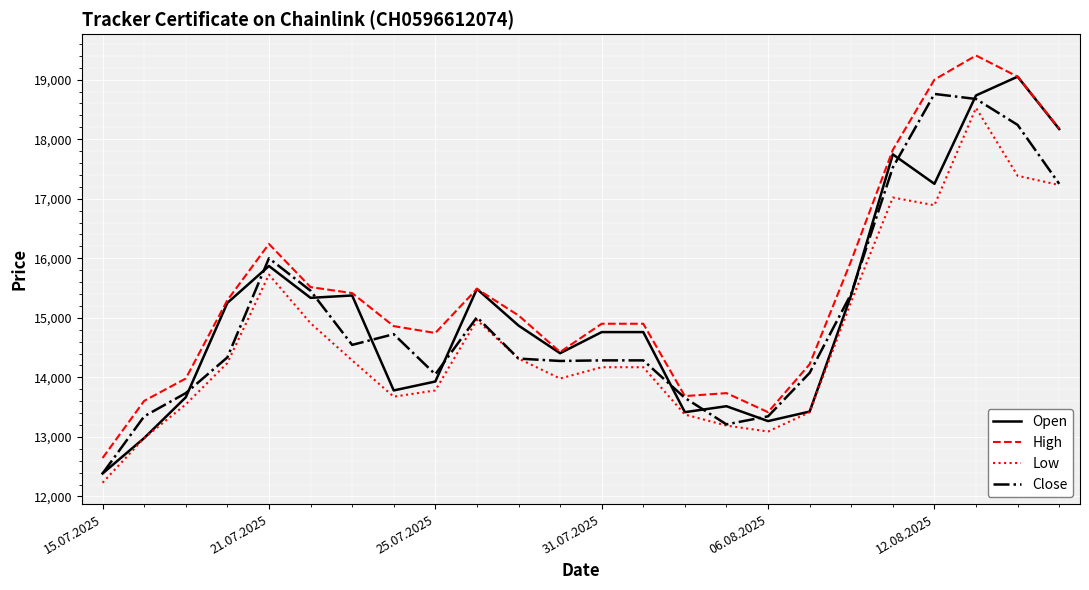

True or false: High and Low cross at least once.

False